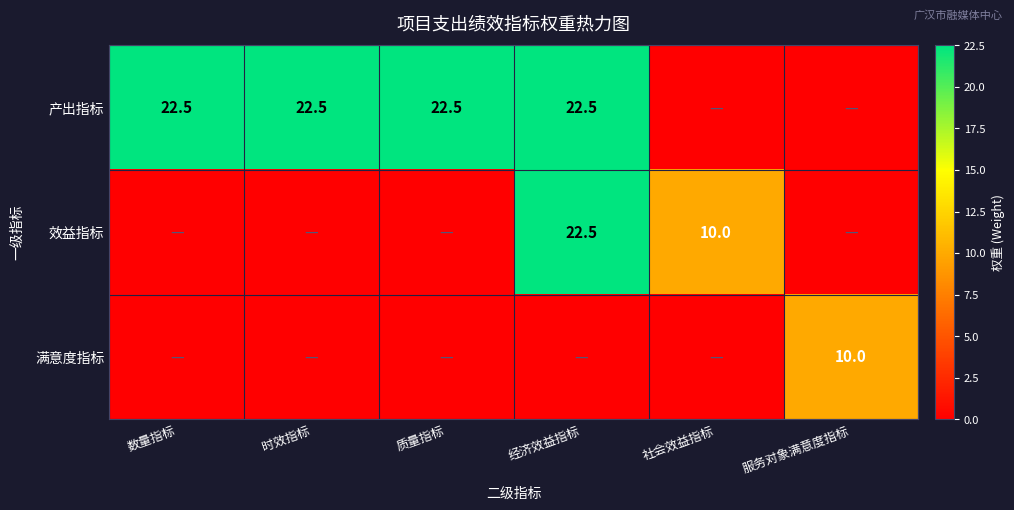

The value of 效益指标 at 经济效益指标 is 22.5. True or false?

True